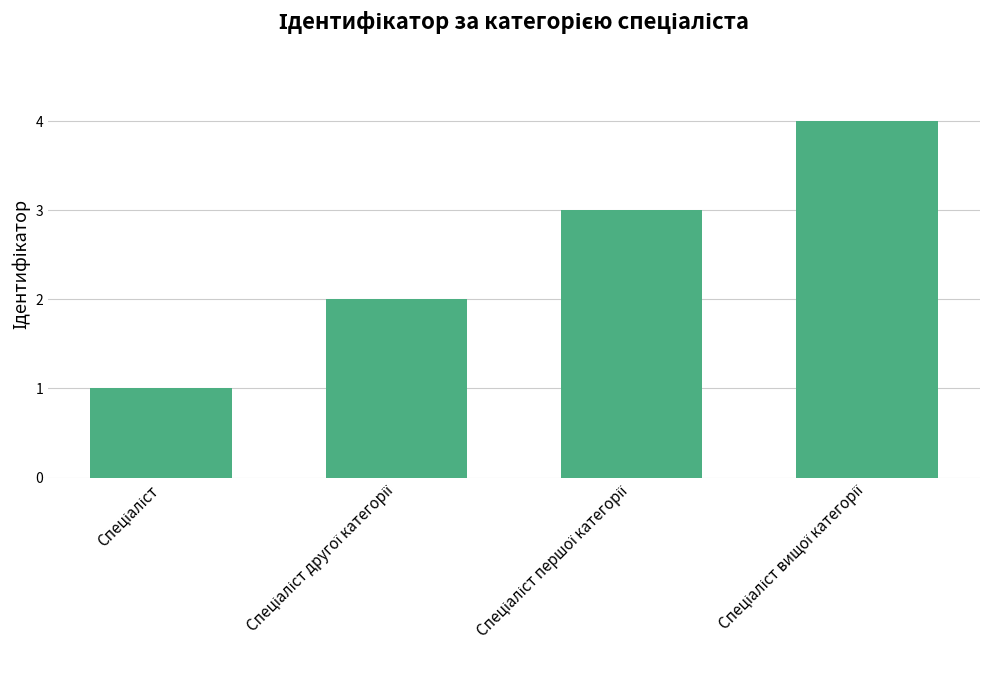

What is the sum of all values?

10